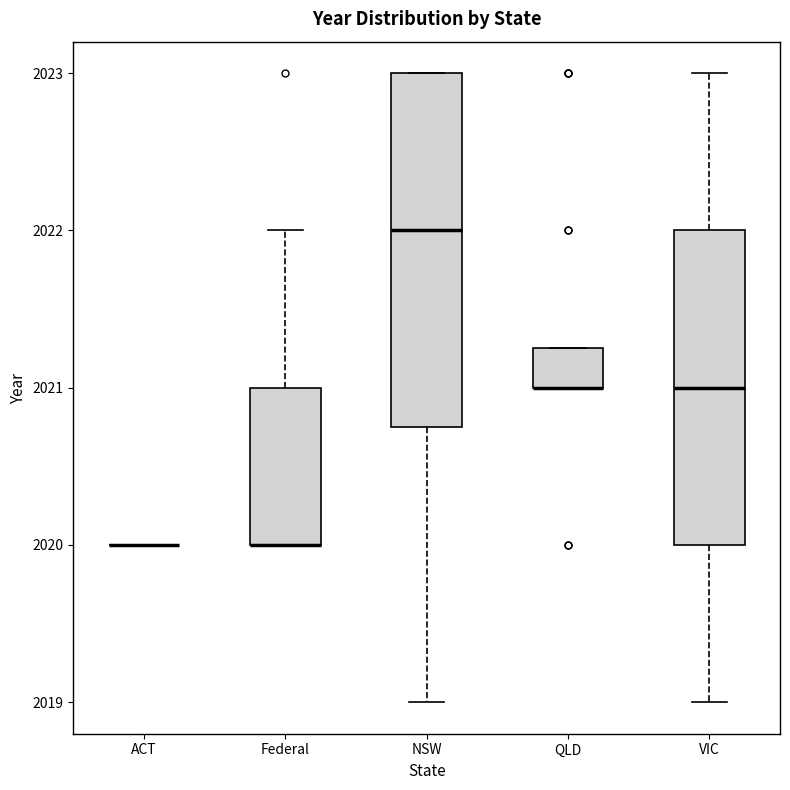

Reading left to right, read every box against the y-axis: the position of its median line, the range the box covers, and the ends of its whiskers. The values are not printed on the chart, so give them approximately, as read against the axis.

ACT: box collapsed to a line at 2020.0, whiskers 2020.0 to 2020.0
Federal: median 2020.0 (drawn on the box's lower edge), box 2020.0 to 2021.0, whiskers 2020.0 to 2022.0
NSW: median 2022.0, box 2020.8 to 2023.0, whiskers 2019.0 to 2023.0
QLD: median 2021.0 (drawn on the box's lower edge), box 2021.0 to 2021.3, whiskers 2021.0 to 2021.3
VIC: median 2021.0, box 2020.0 to 2022.0, whiskers 2019.0 to 2023.0